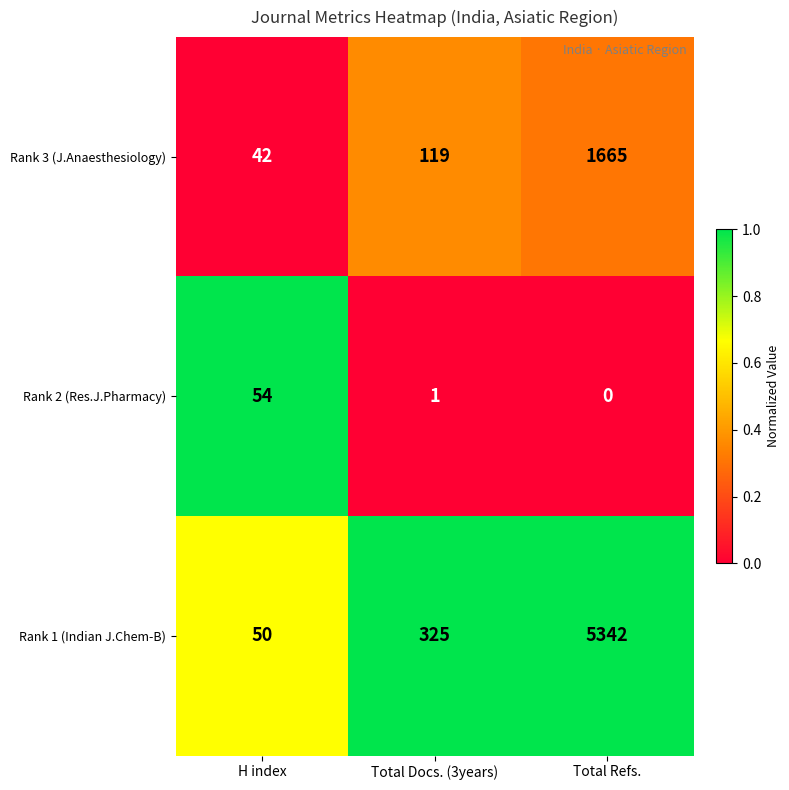

Which series has the largest total across all categories?

Rank 1 (Indian J.Chem-B)